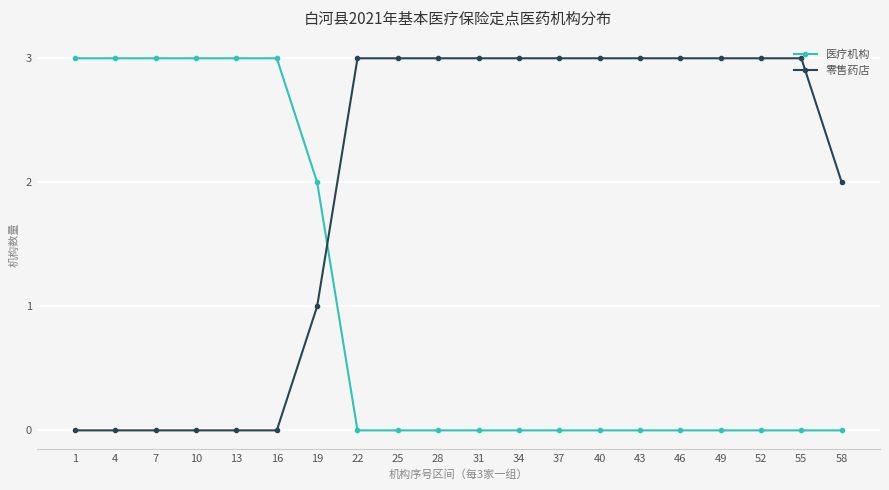

What is the difference between the highest and lowest values at 25?

3